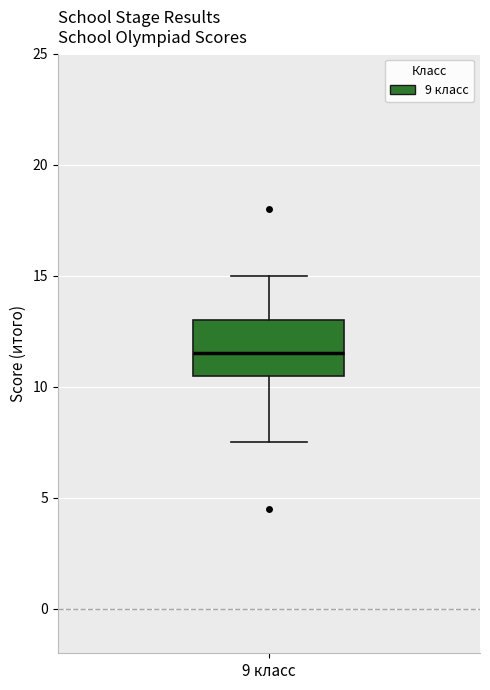

Read this box plot against the y-axis: the position of the median line, the range covered by the box, and the ends of both whiskers. The values are not printed on the chart, so give them approximately, as read against the axis.

median 11.5, box 10.5 to 13.0, whiskers 7.5 to 15.0